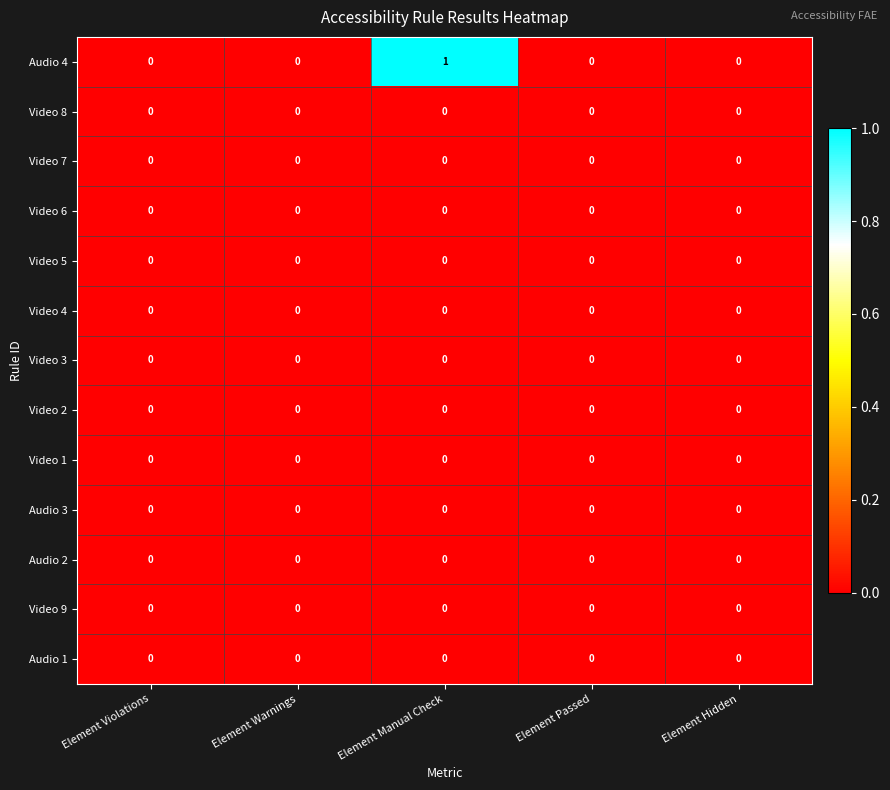

Which series has the largest range (max minus min)?

Audio 4